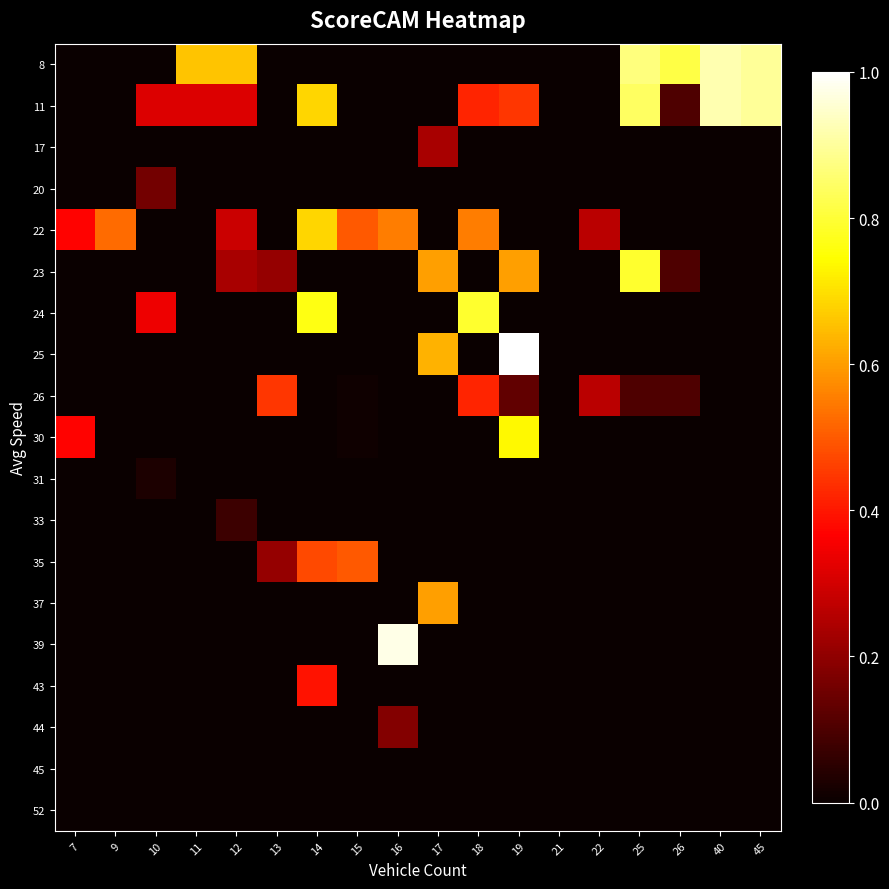

At which category does the chart reach its minimum across all series?

7